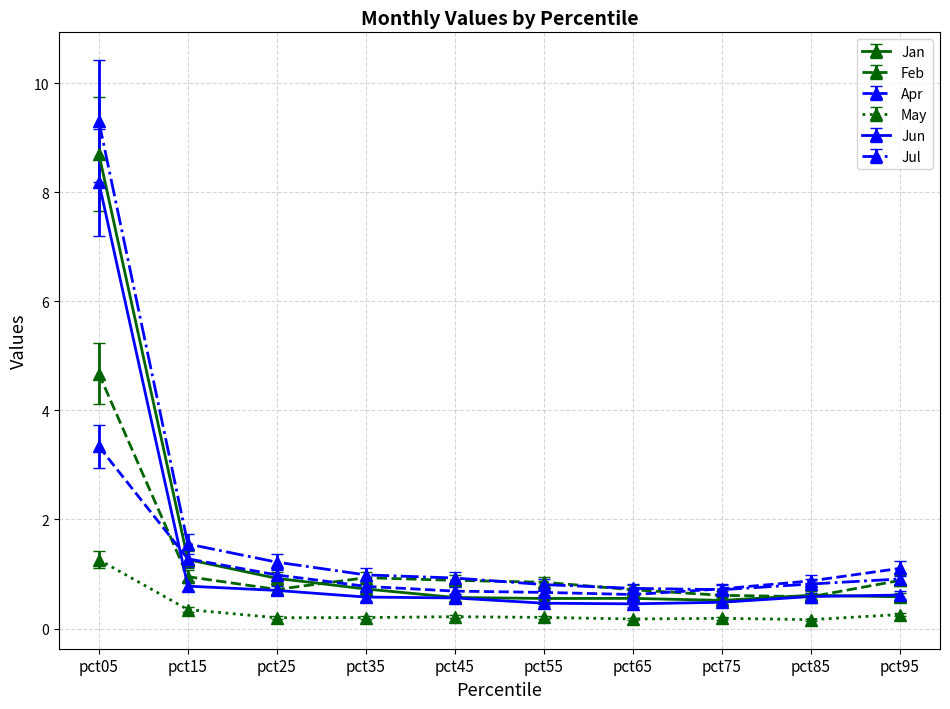

What is the value of the Jul point at the 7th from the left?

0.7